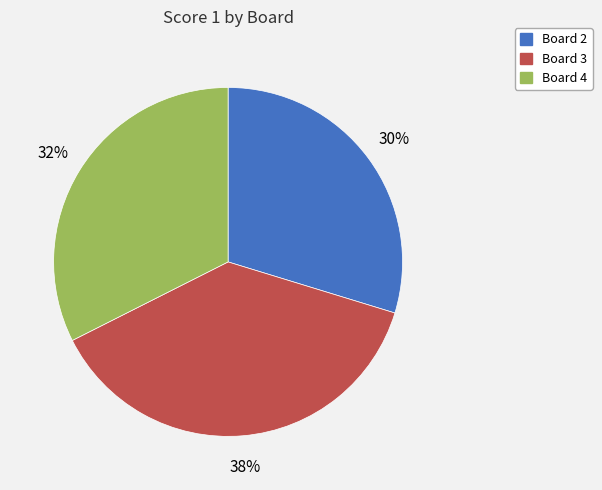

To the nearest percent, what is the difference between the largest and smallest slice percentages?

8%